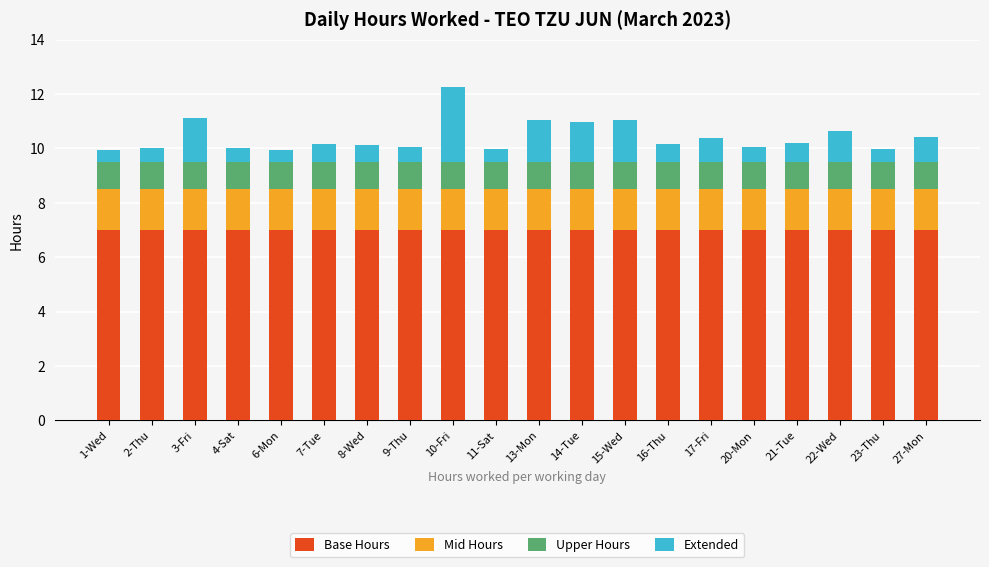

What is the maximum value for Base Hours?

7.0